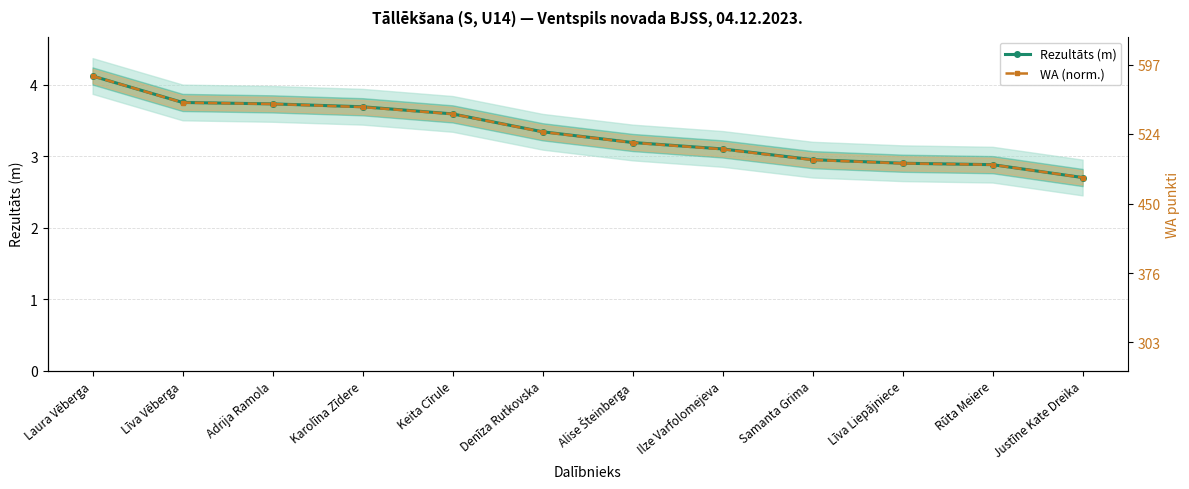

True or false: WA (norm.) and Rezultāts (m) intersect in this chart.

False